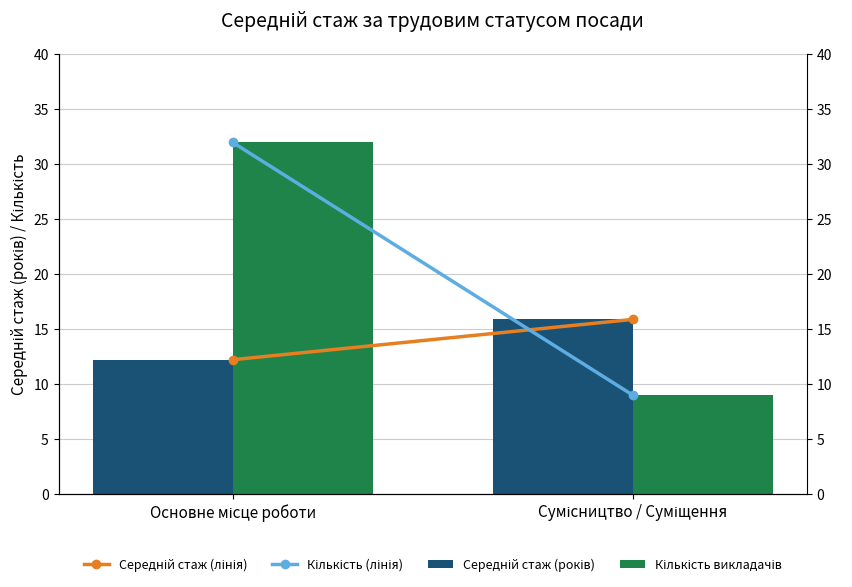

Reading right to left, list all the values displayed in this chart.

Середній стаж (лінія): Сумісництво / Суміщення=15.9	Основне місце роботи=12.2
Кількість (лінія): Сумісництво / Суміщення=9.0	Основне місце роботи=32.0
Середній стаж (років): Сумісництво / Суміщення=15.9	Основне місце роботи=12.2
Кількість викладачів: Сумісництво / Суміщення=9.0	Основне місце роботи=32.0